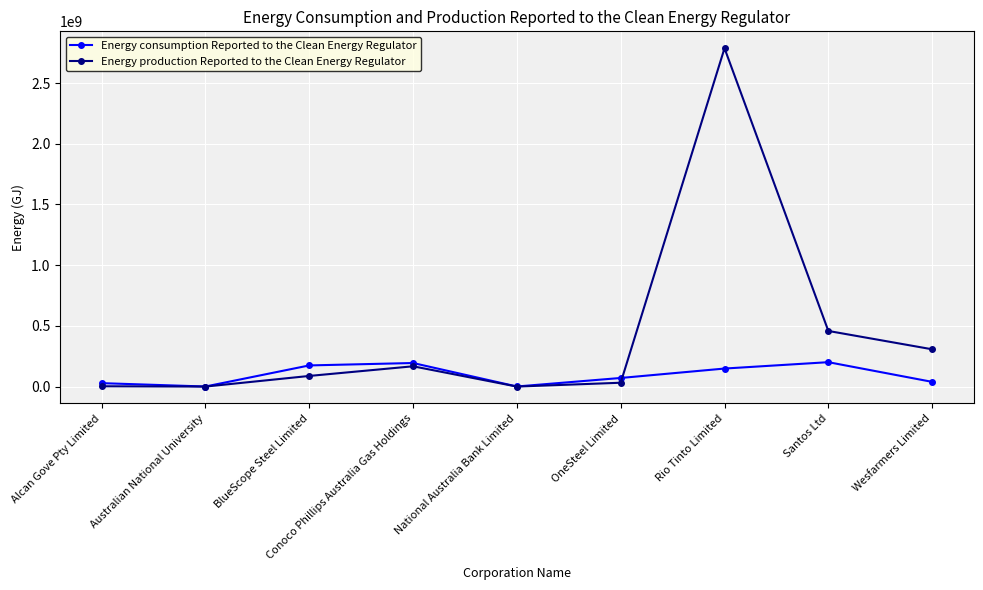

At which category is the sum across all series the highest?

Rio Tinto Limited